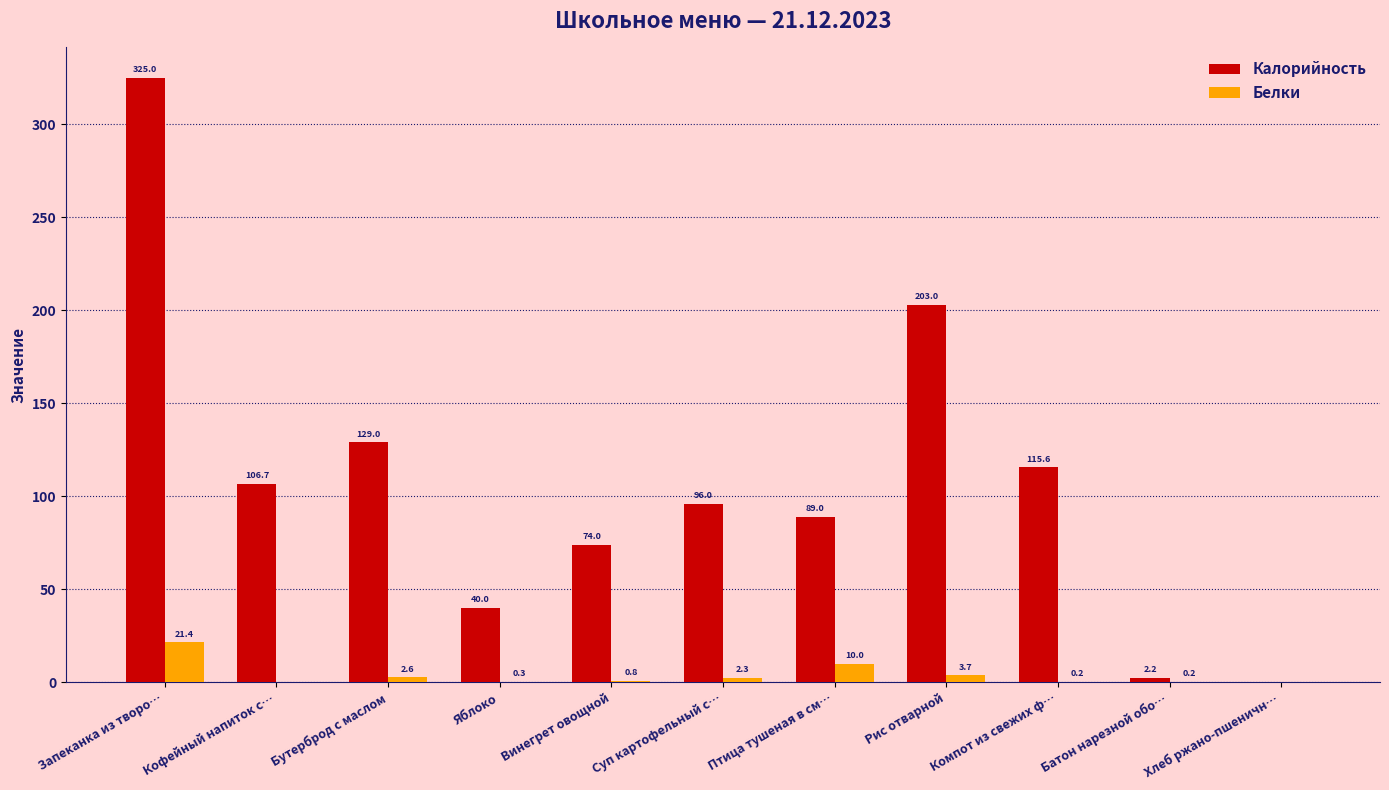

Is it true that Белки equals 21.4 at Запеканка из творо…?

True